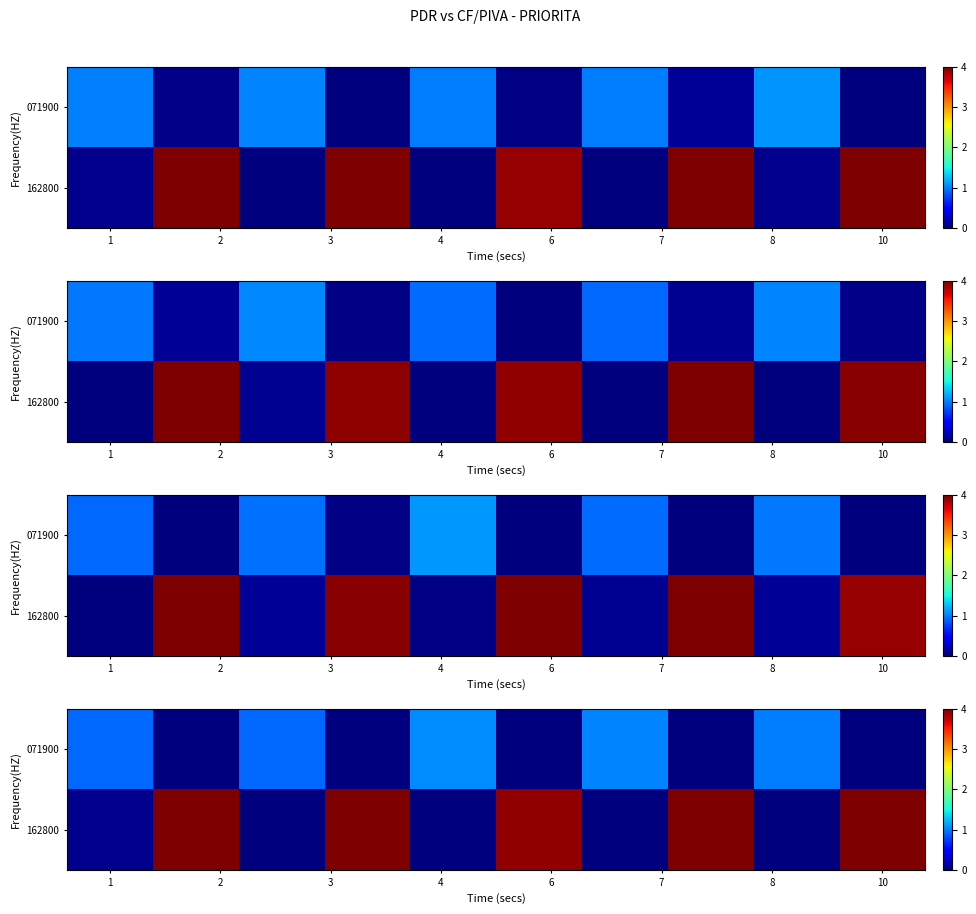

Which has a higher value, 1 or 10?

1